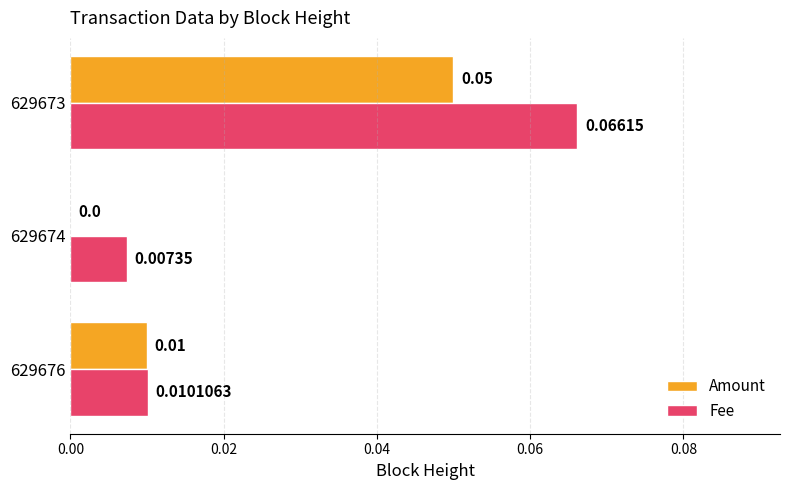

Is the value of Fee at 629674 greater than the value of Amount at 629676?

No